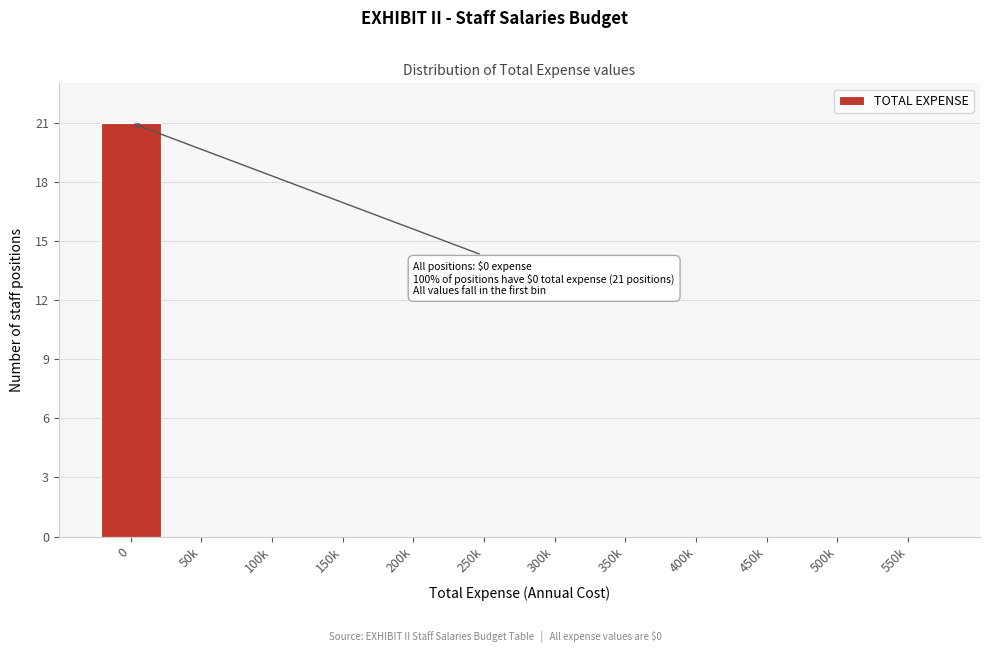

Reading left to right, transcribe all the data shown in this chart.

0=21	50k=0	100k=0	150k=0	200k=0	250k=0	300k=0	350k=0	400k=0	450k=0	500k=0	550k=0